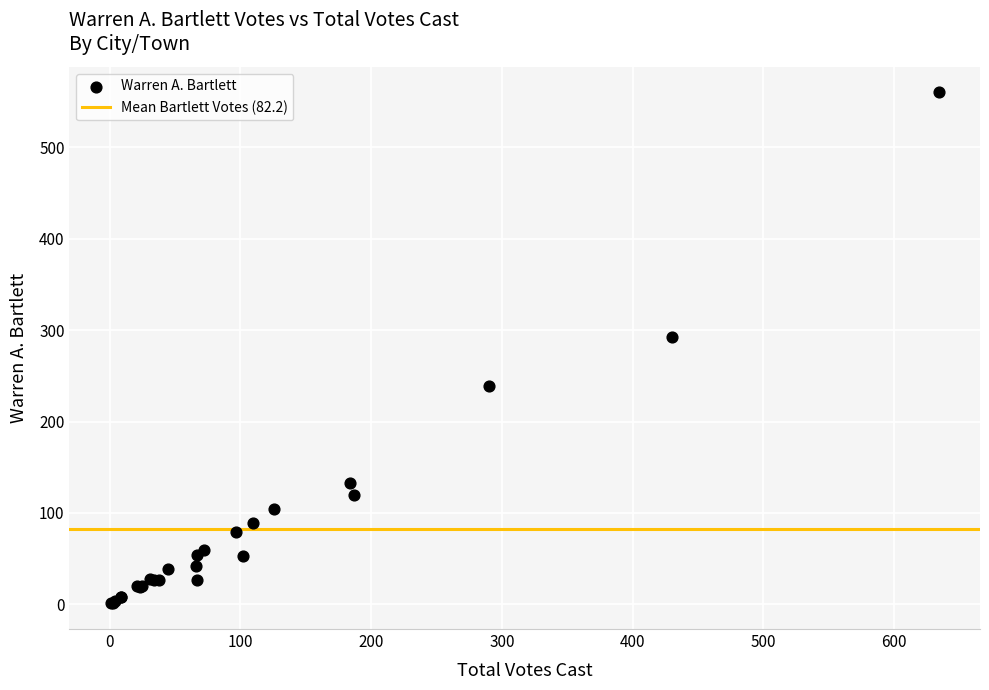

What Y value in the scatter plot is closest to 280?

292